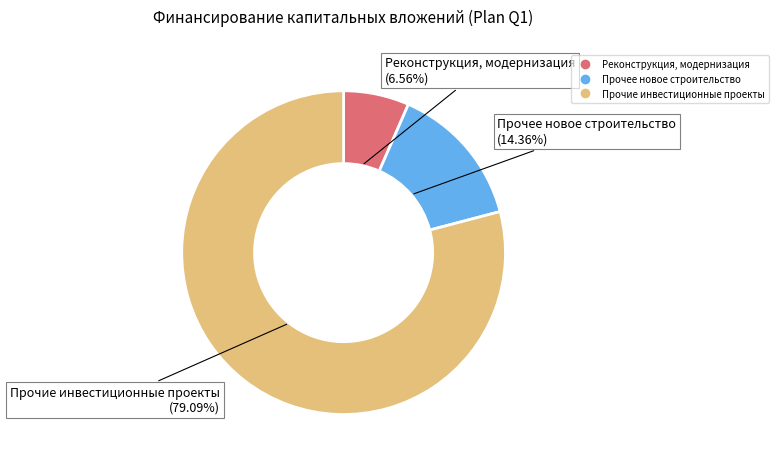

Is there a majority slice in this chart?

Yes